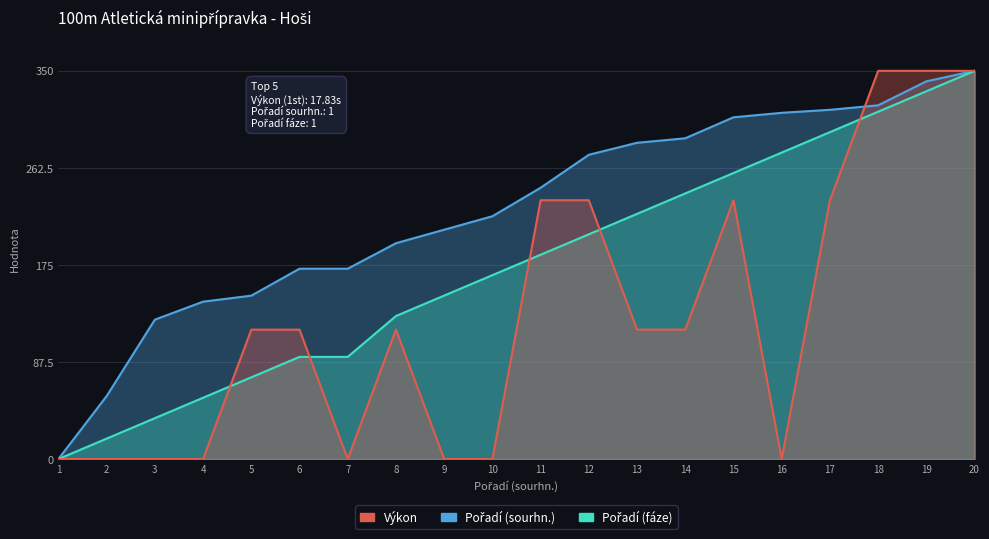

Which category has the lowest value in the Pořadí (fáze) series?

1